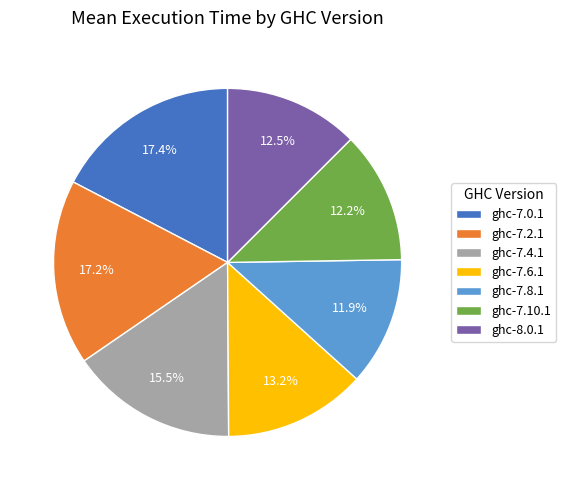

Approximately how many times larger is the value at ghc-7.0.1 compared to ghc-7.4.1?

1.1